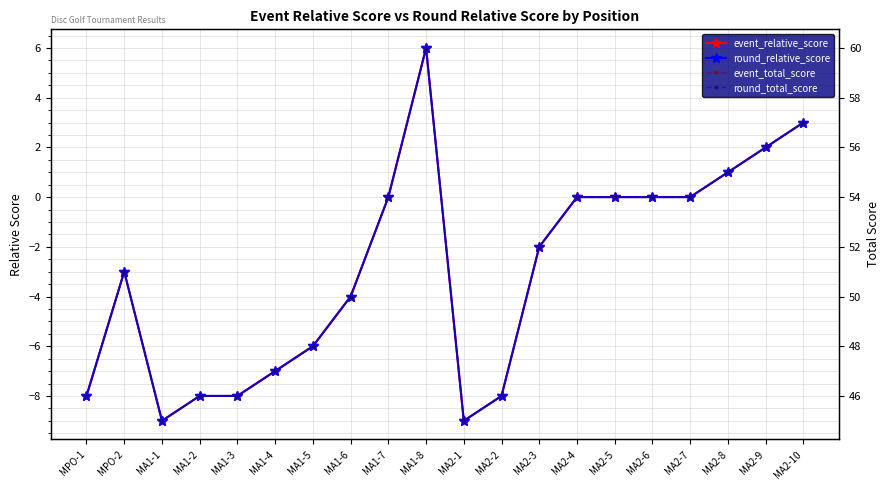

What is the minimum value for event_total_score?

45